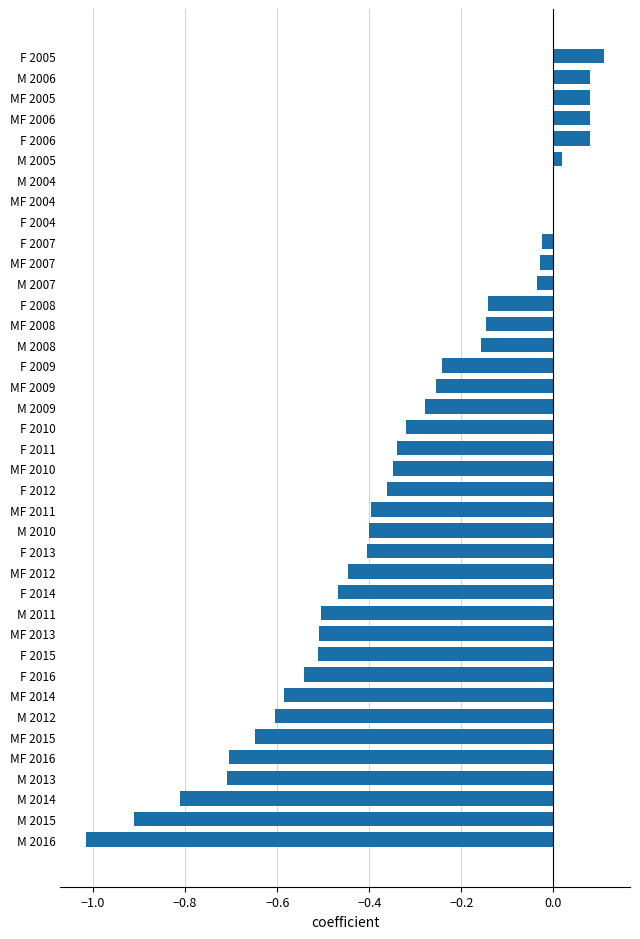

At which category does the chart reach its peak across all series?

F 2005